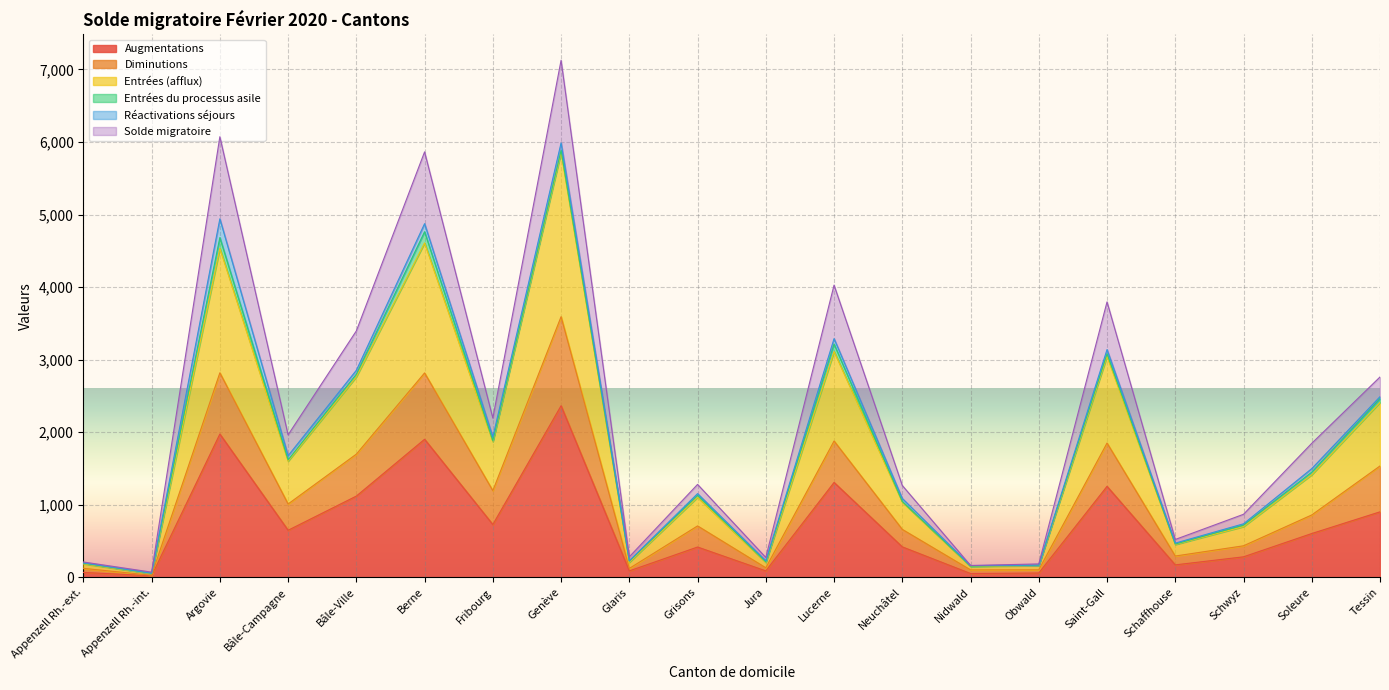

Read the Augmentations value at Schwyz, to the nearest 10.

280